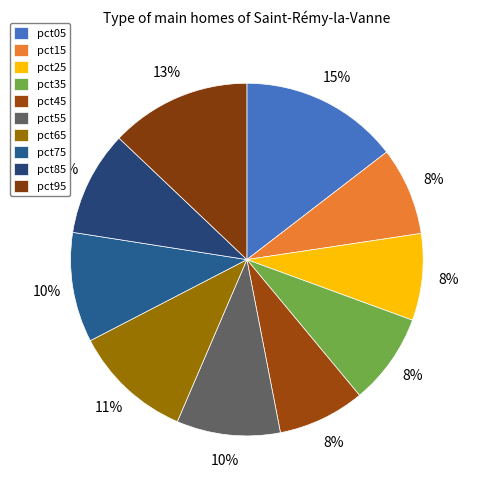

Rank the categories by value from highest to lowest.

pct05, pct95, pct65, pct75, pct85, pct55, pct35, pct15, pct45, pct25